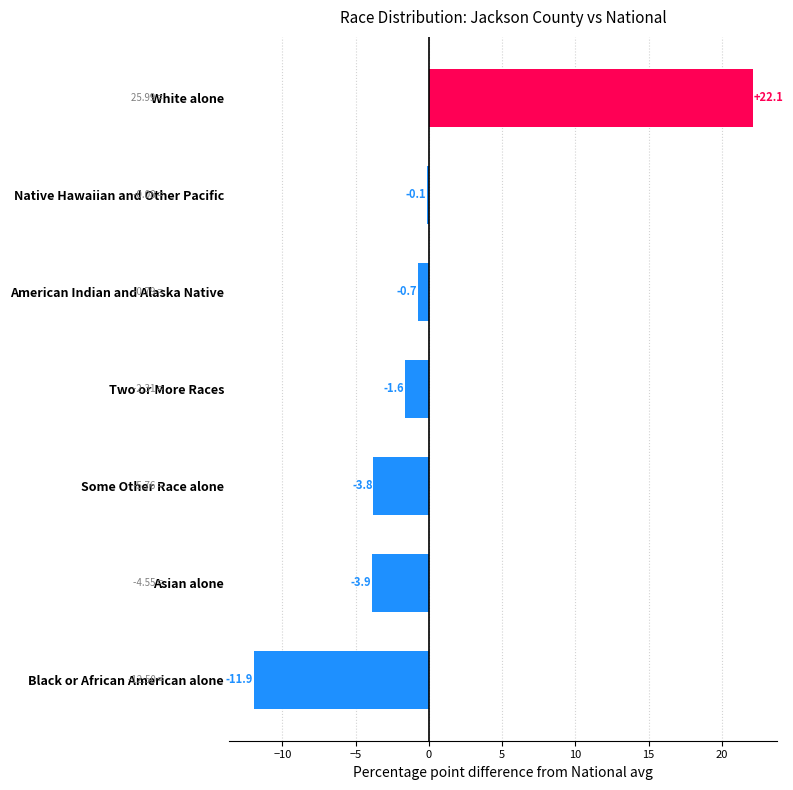

What is the change in value from Native Hawaiian and Other Pacific to Some Other Race alone?

-3.7